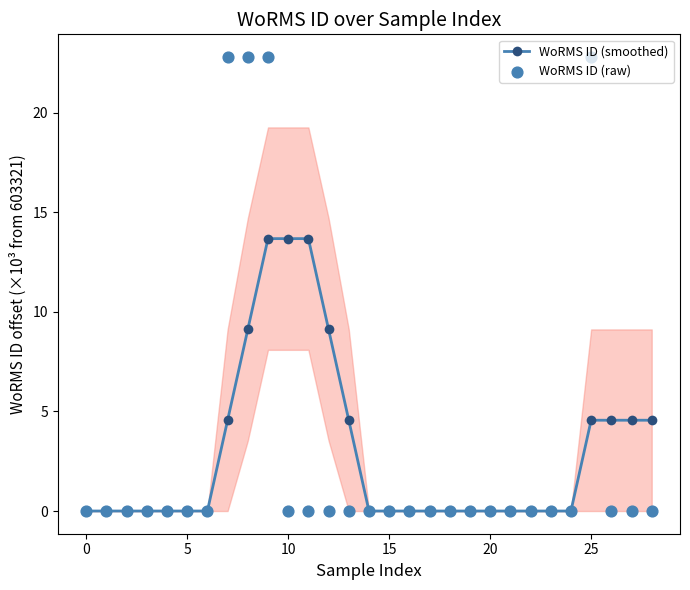

At which category is the sum across all series the highest?

9